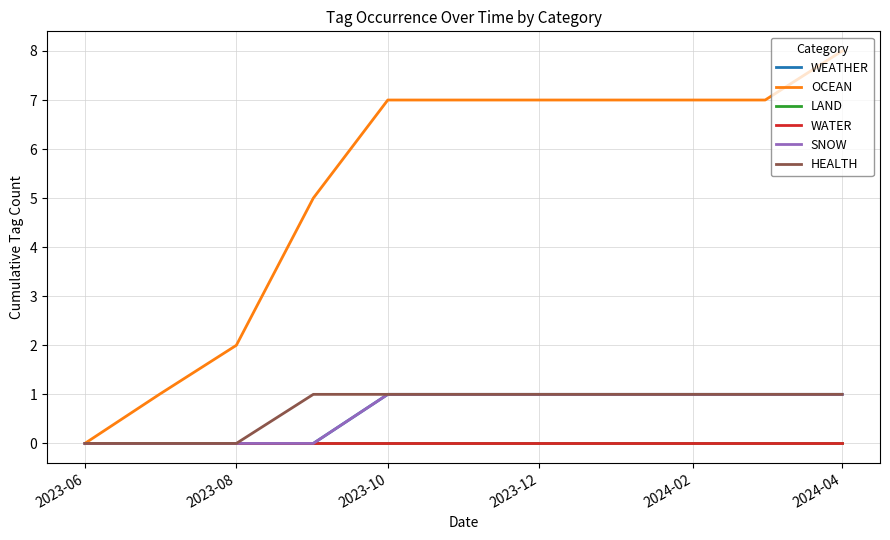

Does the chart display data point markers on the line(s)?

No